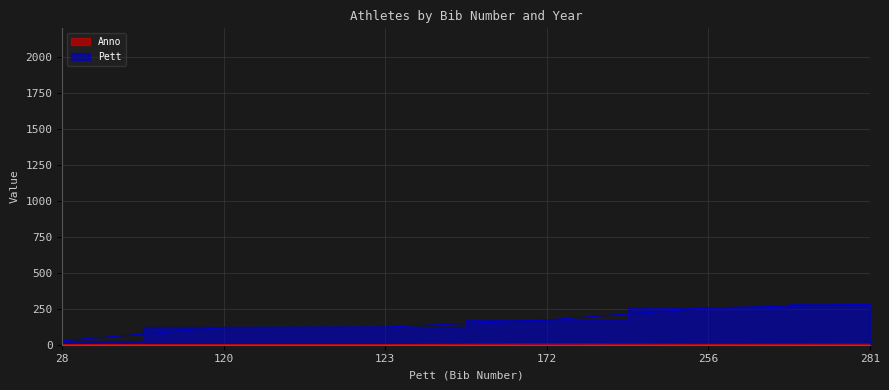

At which category is the sum across all series the highest?

281